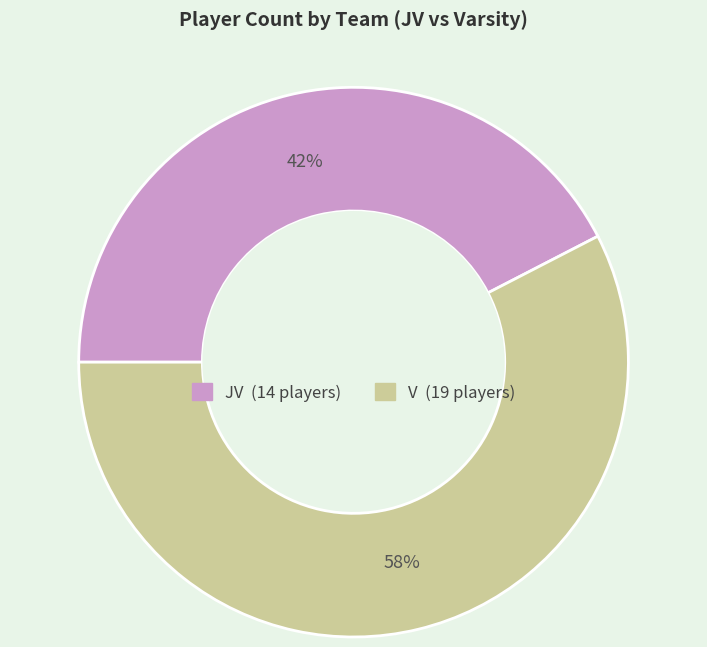

True or false: V accounts for 58% of the total.

True